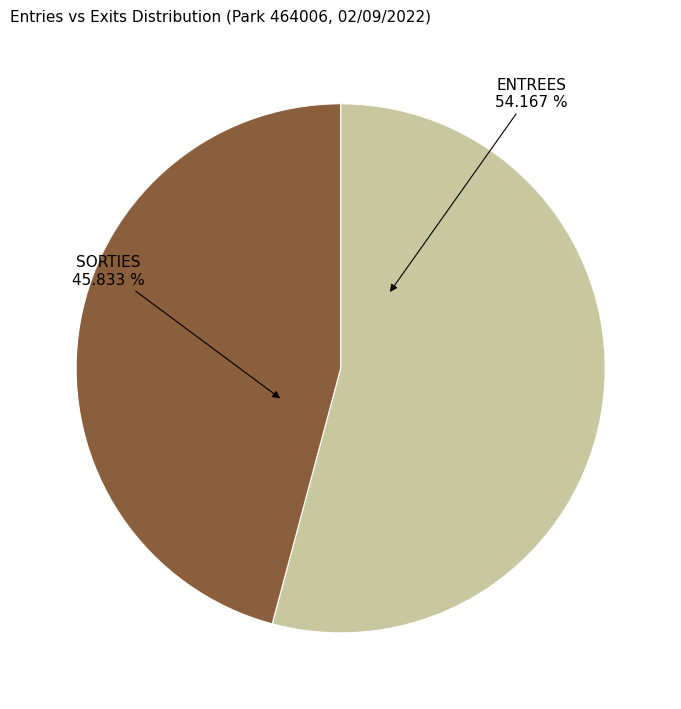

Is there any slice that represents more than half of the pie?

Yes